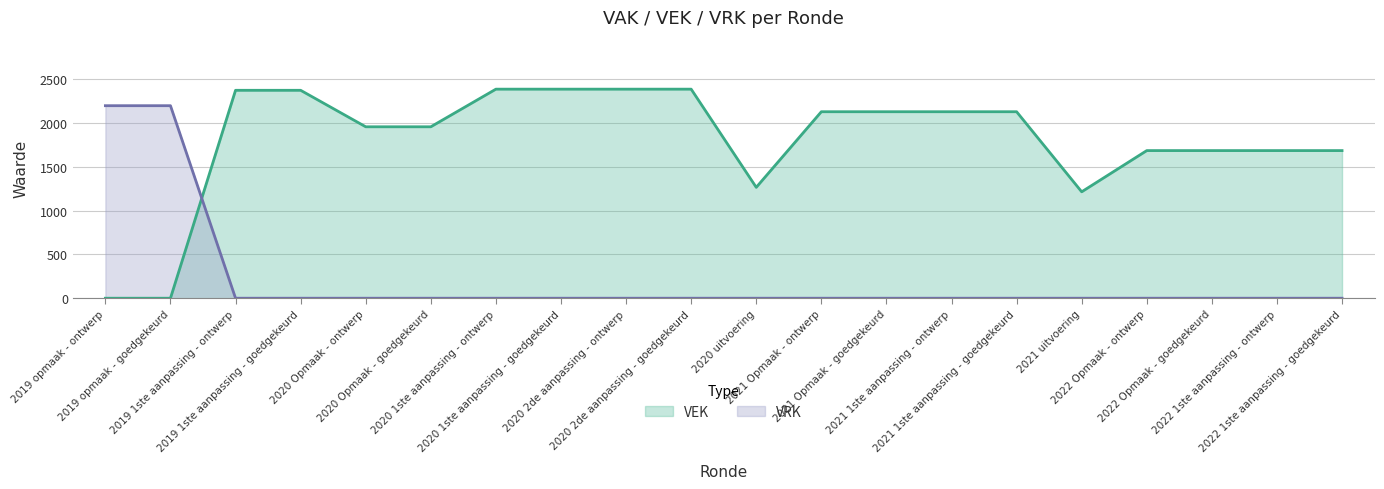

Reading right to left, transcribe all the data shown in this chart.

VEK: 1687	1687	1687	1687	1216	2131	2131	2131	2131	1267	2389	2389	2389	2389	1959	1959	2376	2376	0	0
VRK: 0	0	0	0	0	0	0	0	0	0	0	0	0	0	0	0	0	0	2200	2200